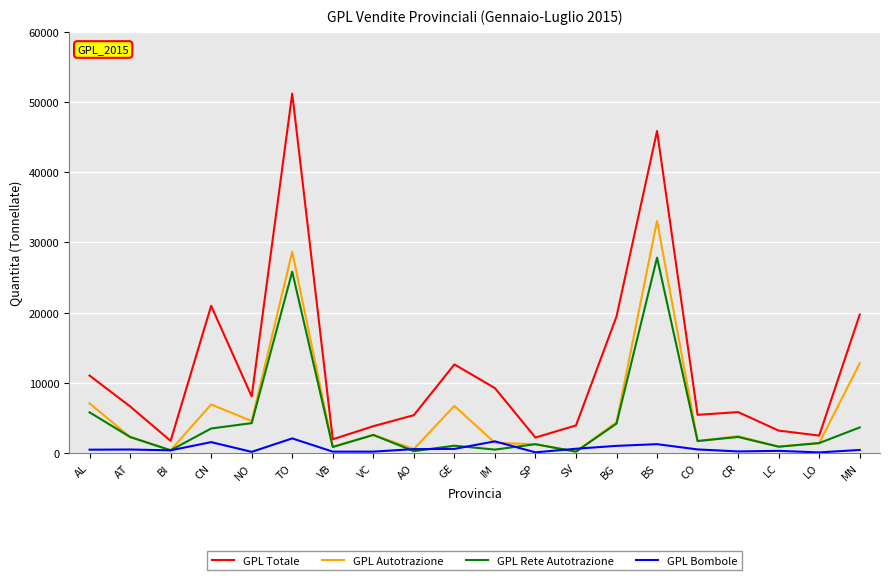

At which category does GPL Rete Autotrazione reach its first local peak?

TO